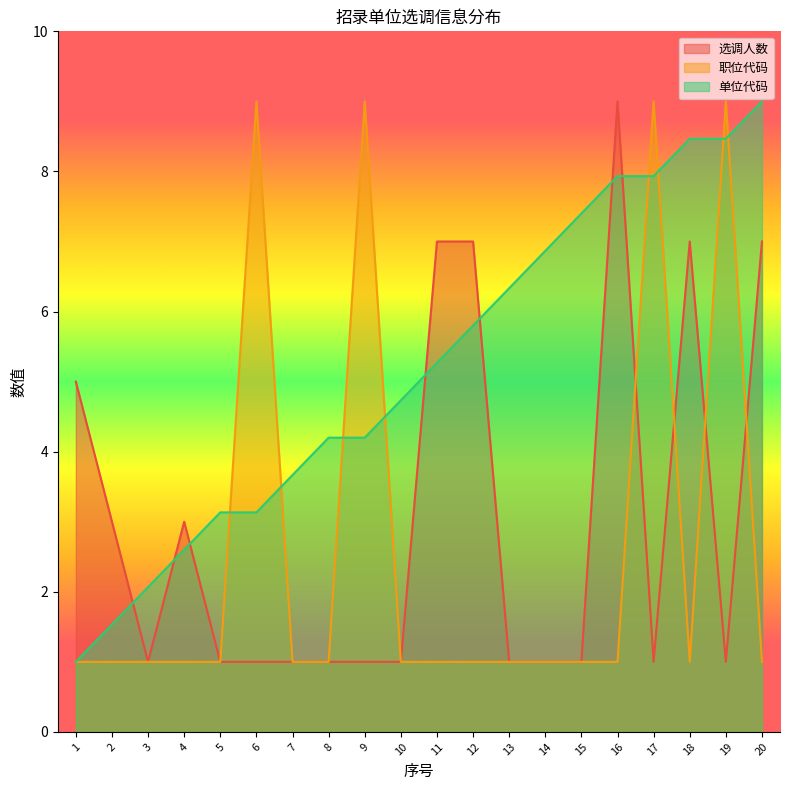

Reading left to right, extract all data points from this chart.

选调人数: 1=5.0	2=3.0	3=1.0	4=3.0	5=1.0	6=1.0	7=1.0	8=1.0	9=1.0	10=1.0	11=7.0	12=7.0	13=1.0	14=1.0	15=1.0	16=9.0	17=1.0	18=7.0	19=1.0	20=7.0
职位代码: 1=1.0	2=1.0	3=1.0	4=1.0	5=1.0	6=9.0	7=1.0	8=1.0	9=9.0	10=1.0	11=1.0	12=1.0	13=1.0	14=1.0	15=1.0	16=1.0	17=9.0	18=1.0	19=9.0	20=1.0
单位代码: 1=1.0	2=1.5	3=2.1	4=2.6	5=3.1	6=3.1	7=3.7	8=4.2	9=4.2	10=4.7	11=5.3	12=5.8	13=6.3	14=6.9	15=7.4	16=7.9	17=7.9	18=8.5	19=8.5	20=9.0